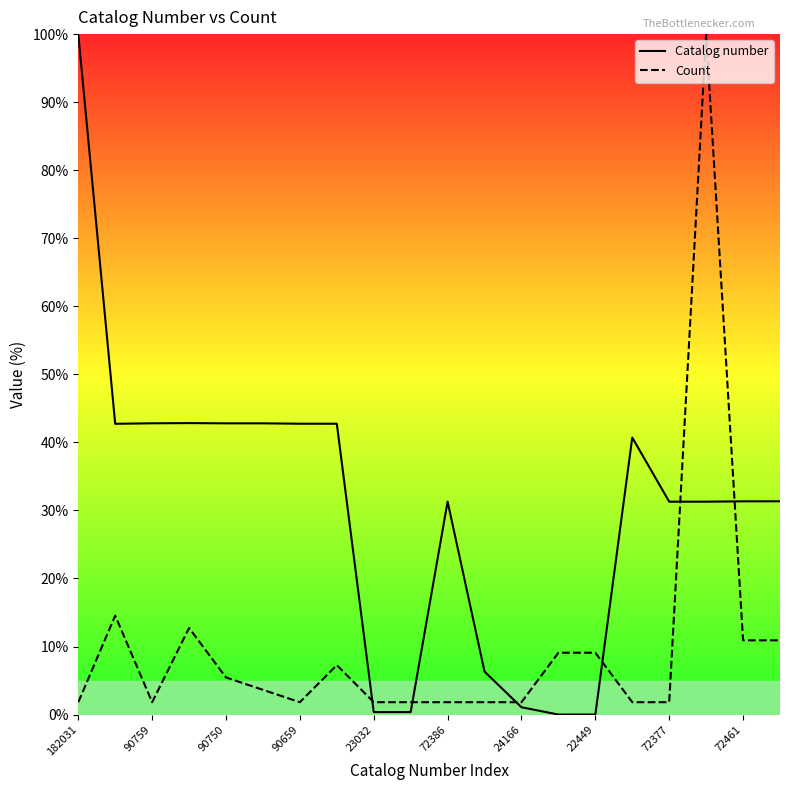

True or false: Catalog number has a value of -66.1 at 22449.

False